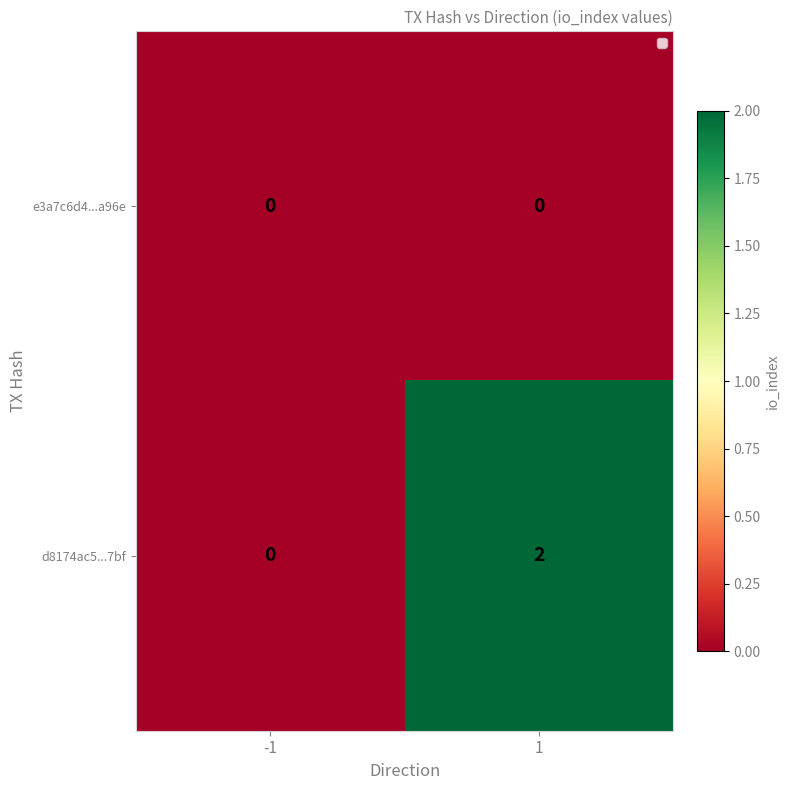

Which series has the largest total across all categories?

d8174ac5...7bf